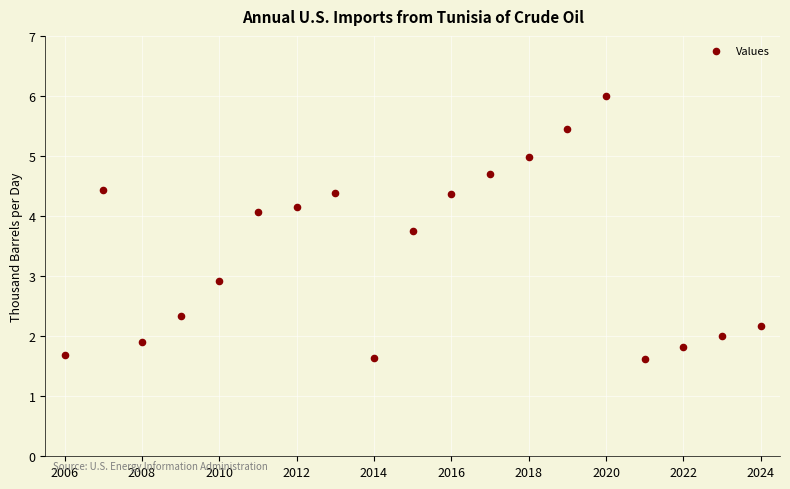

What Y value in the scatter plot is closest to 3?

2.9